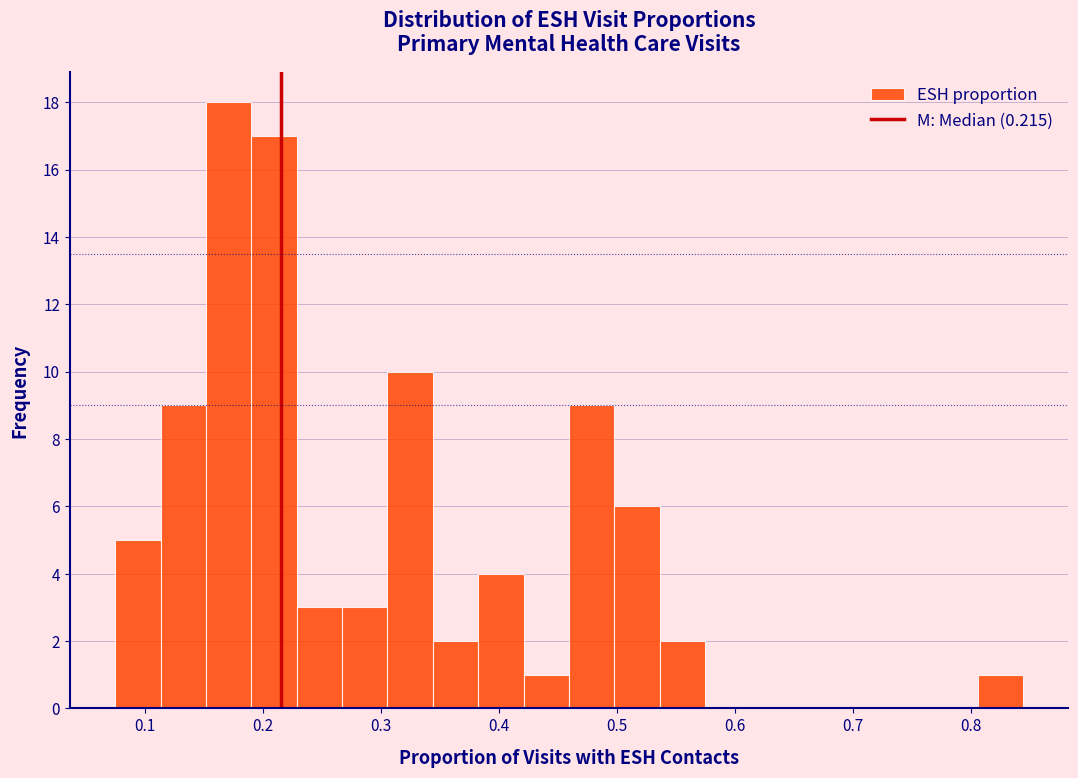

Read against the x-axis, roughly where is the centre of the tallest bar?

0.17